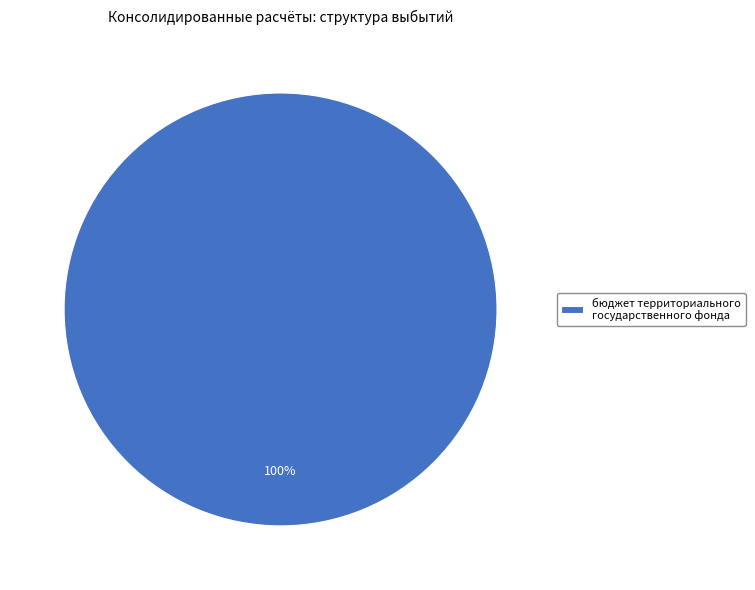

True or false: бюджет территориального государственного фонда accounts for 91% of the total.

False